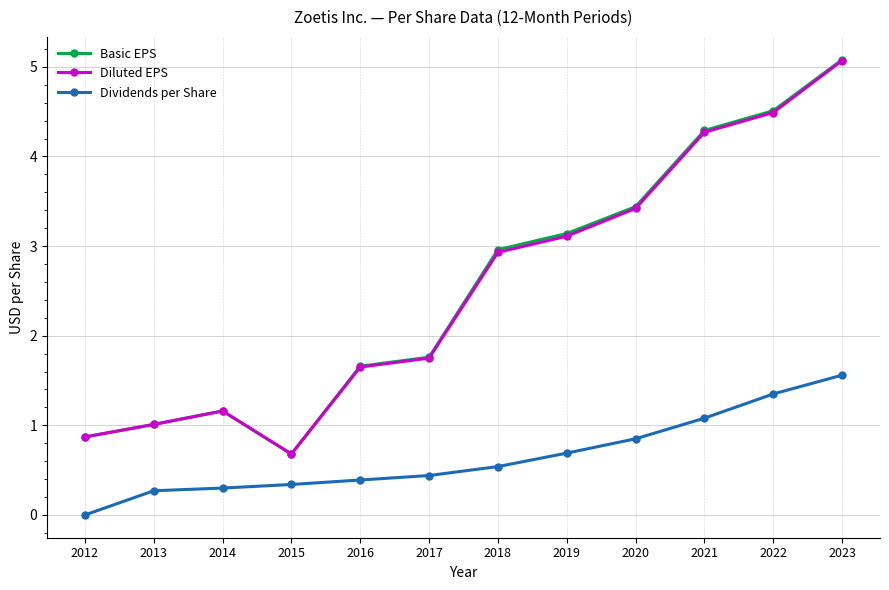

How many values in the Basic EPS series exceed 2?

6